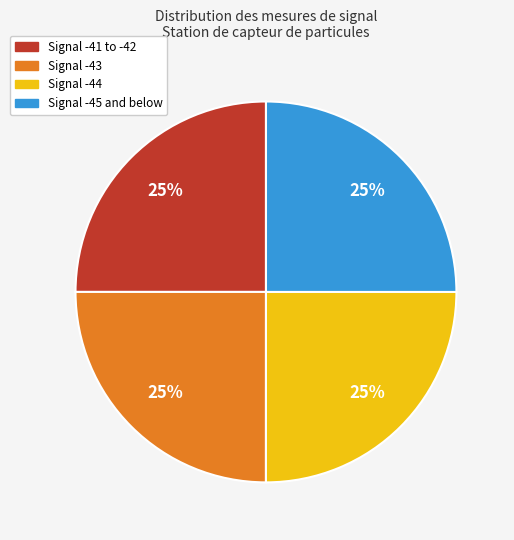

To the nearest percent, what is the difference between the largest and smallest slice percentages?

0%